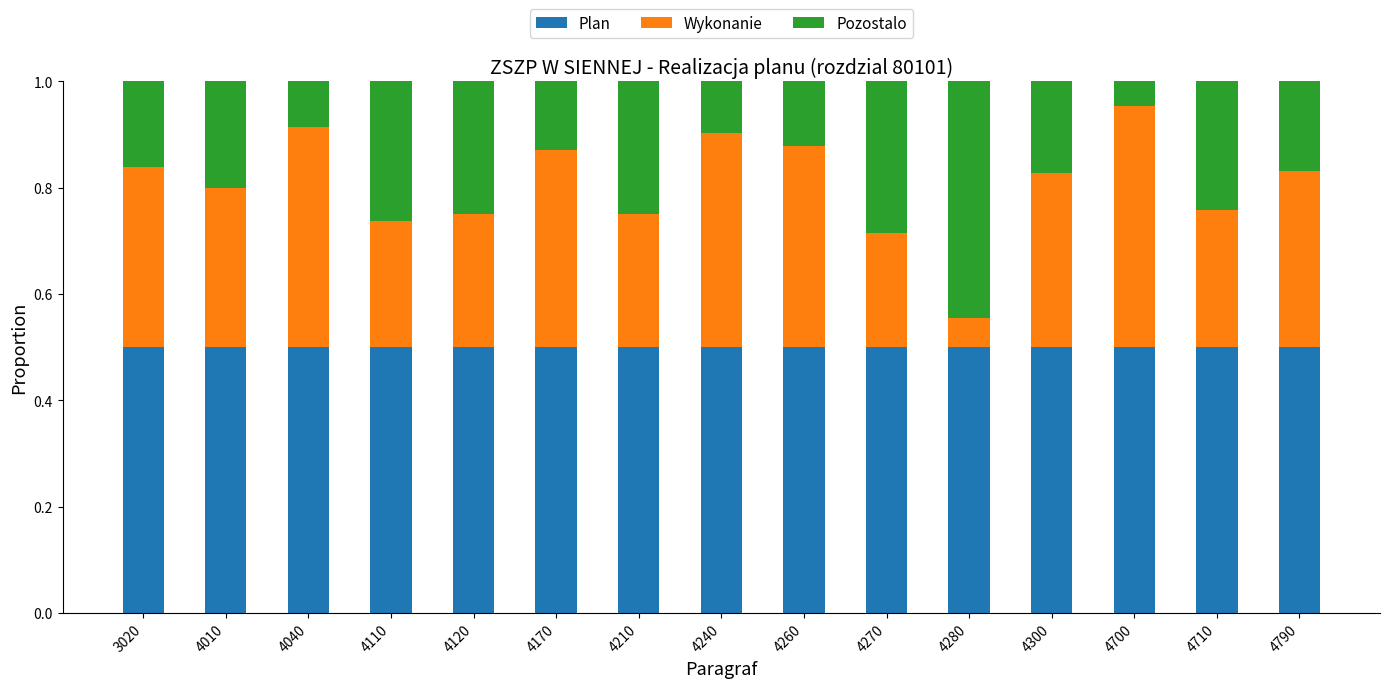

The Plan series shows 0.3 at 4110. True or false?

False